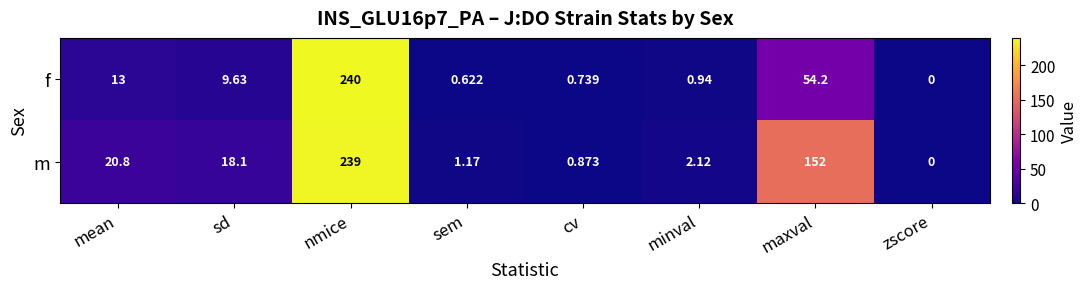

Between cv and maxval, which series saw the biggest shift?

m